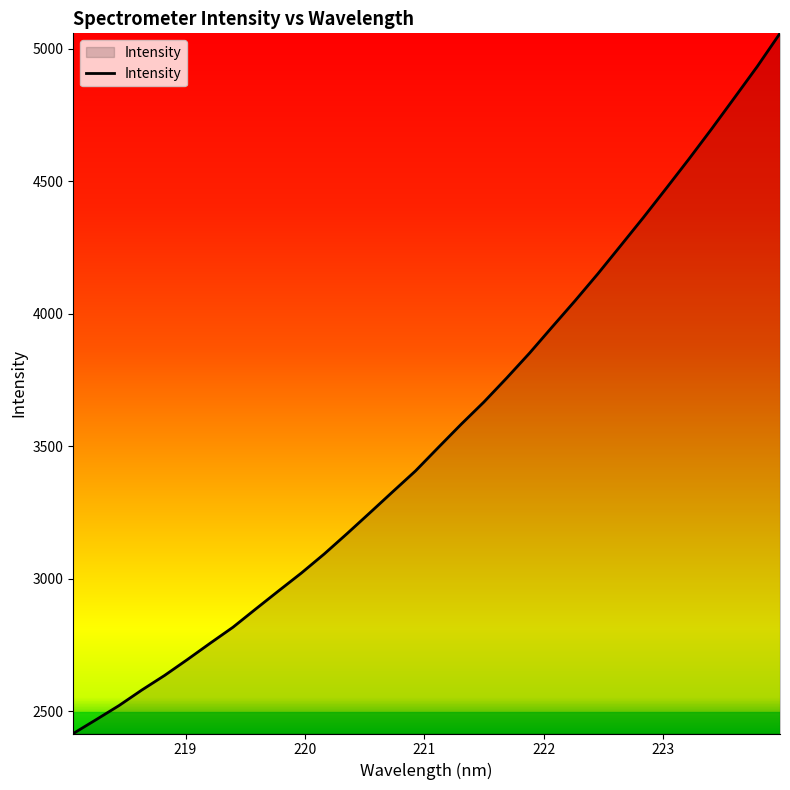

What is the greatest value displayed?

5059.1